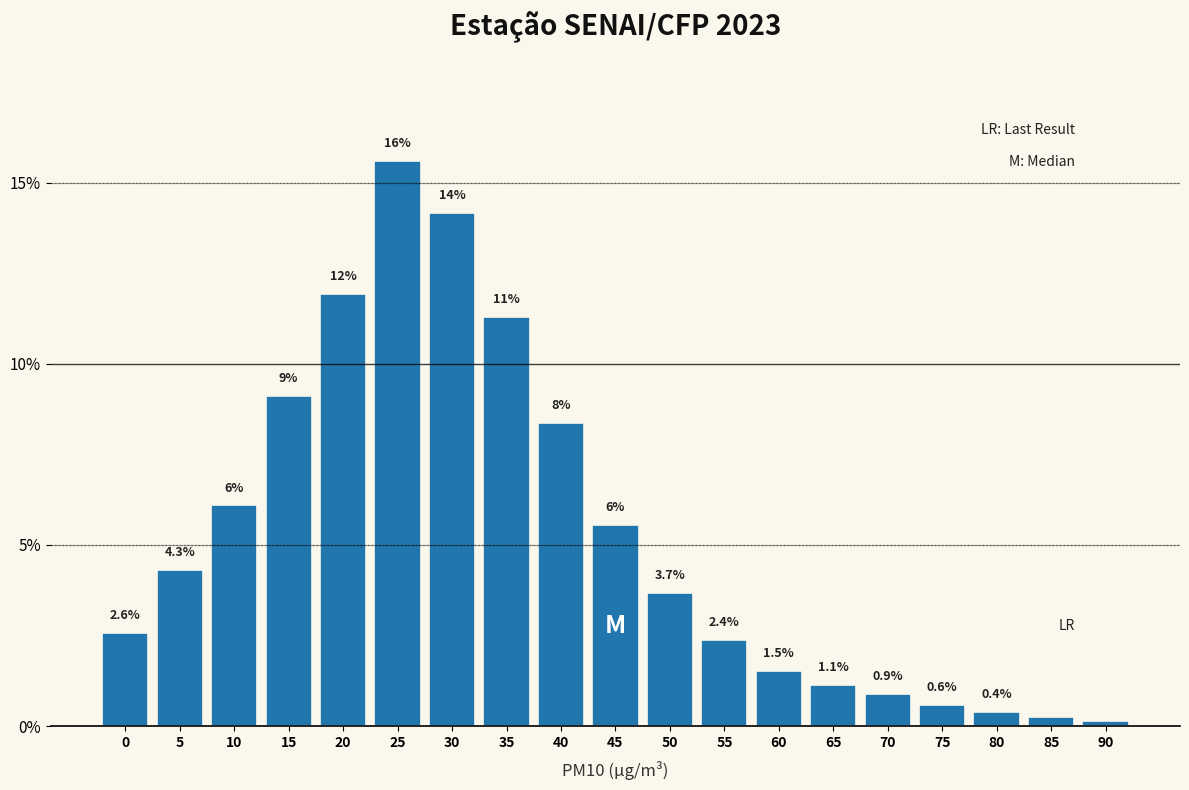

The chart shows a value of 11.9 at 20. True or false?

True